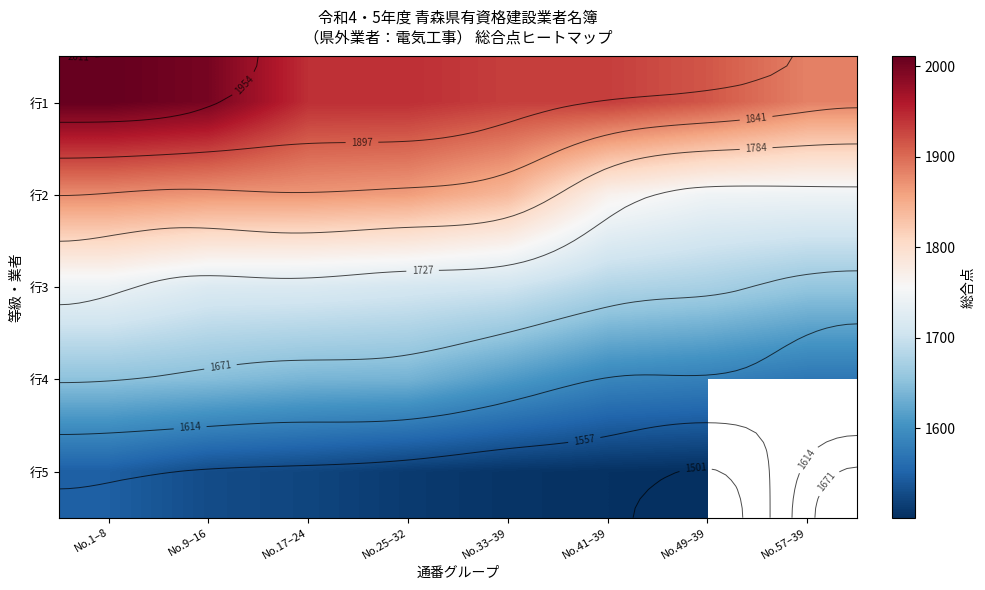

At which category does the chart reach its peak across all series?

No.1–8